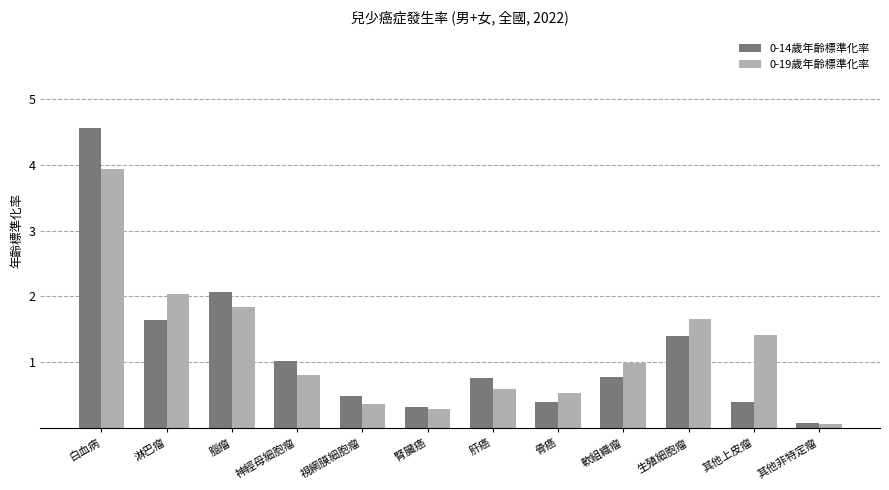

What is the label of the 10th bar from the left?

生殖細胞瘤